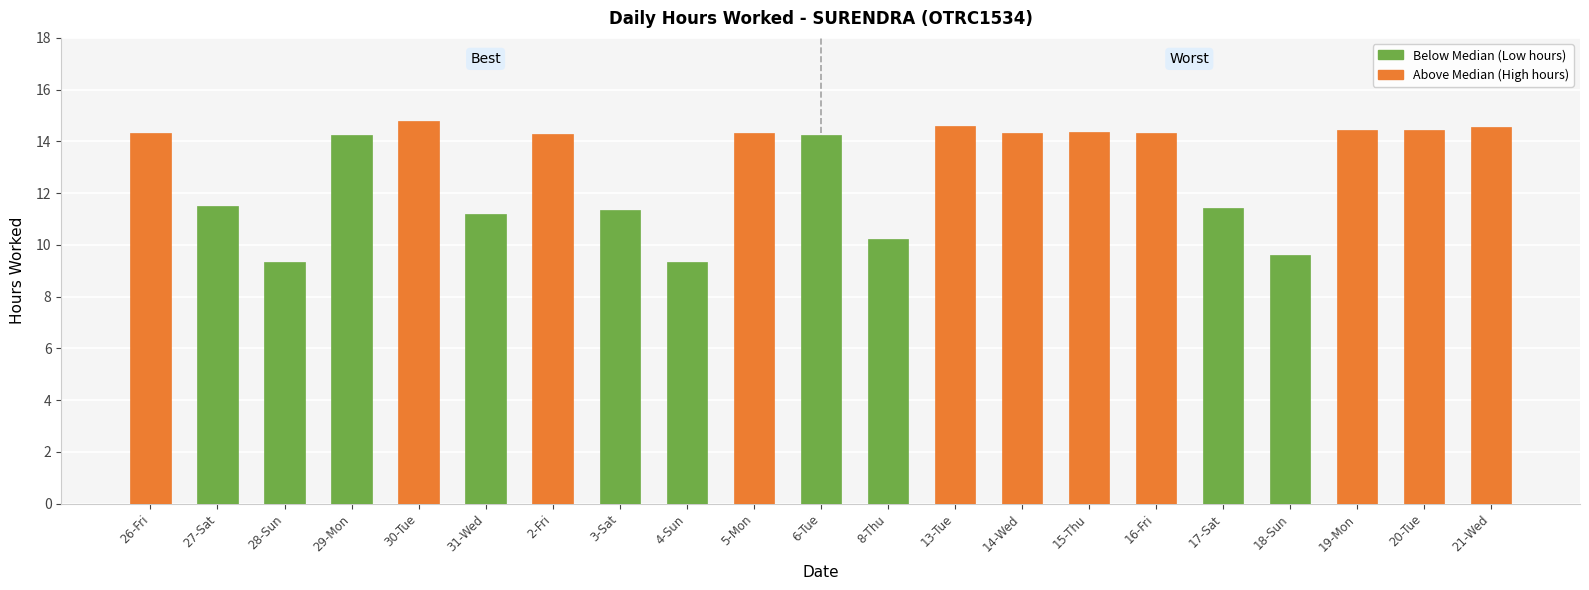

What is the value of the 17th bar from the left?

11.4